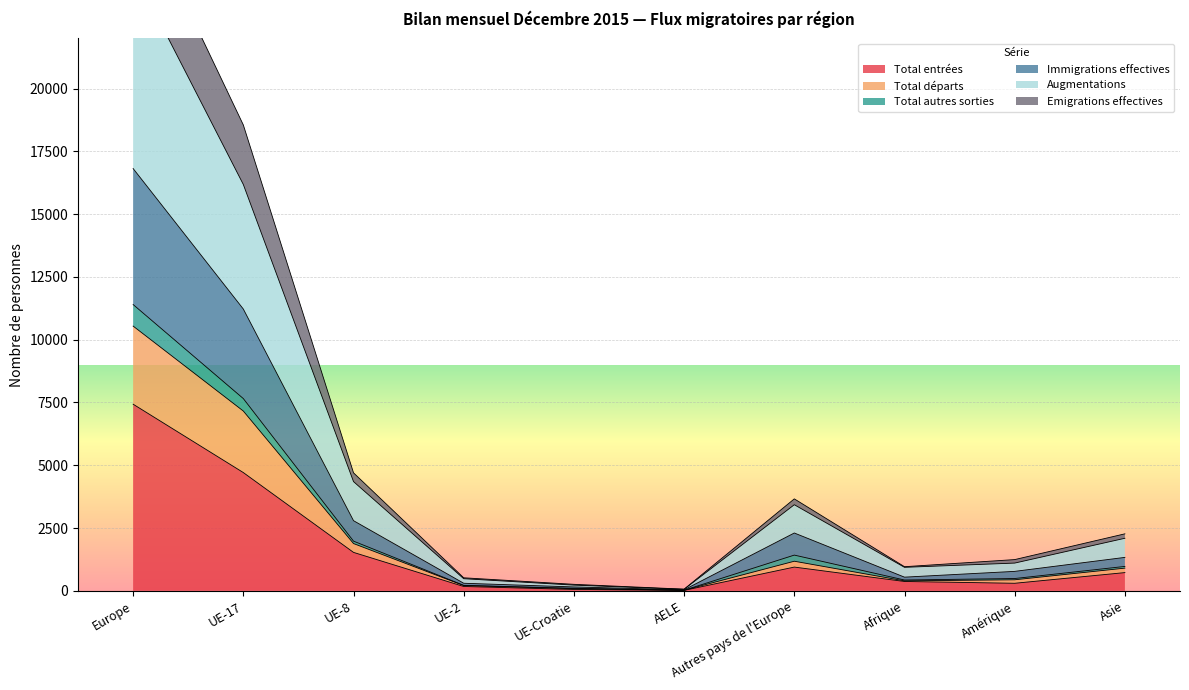

Between UE-2 and Amérique, which series saw the biggest shift?

Augmentations